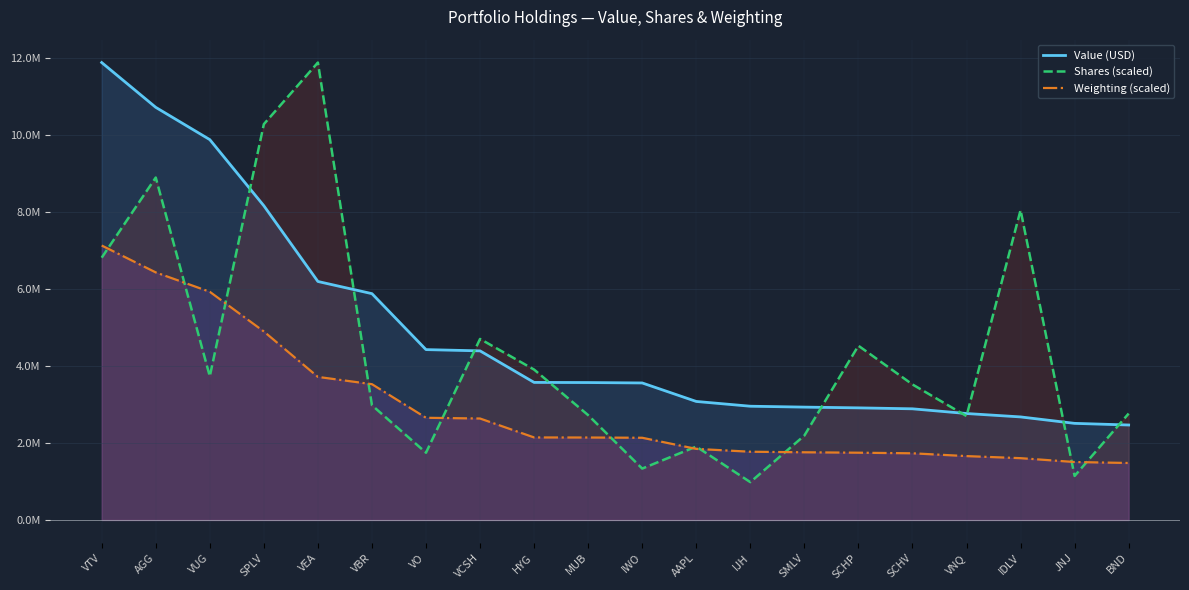

How many data points does each series have?

20